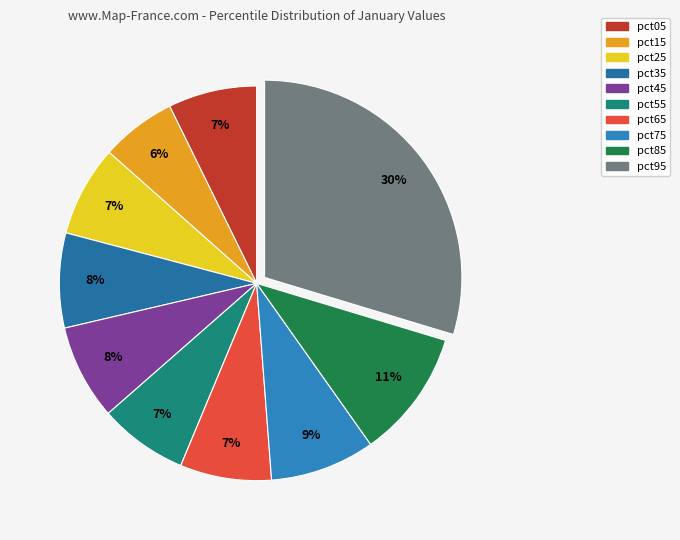

To the nearest percent, what is the average slice percentage?

10%